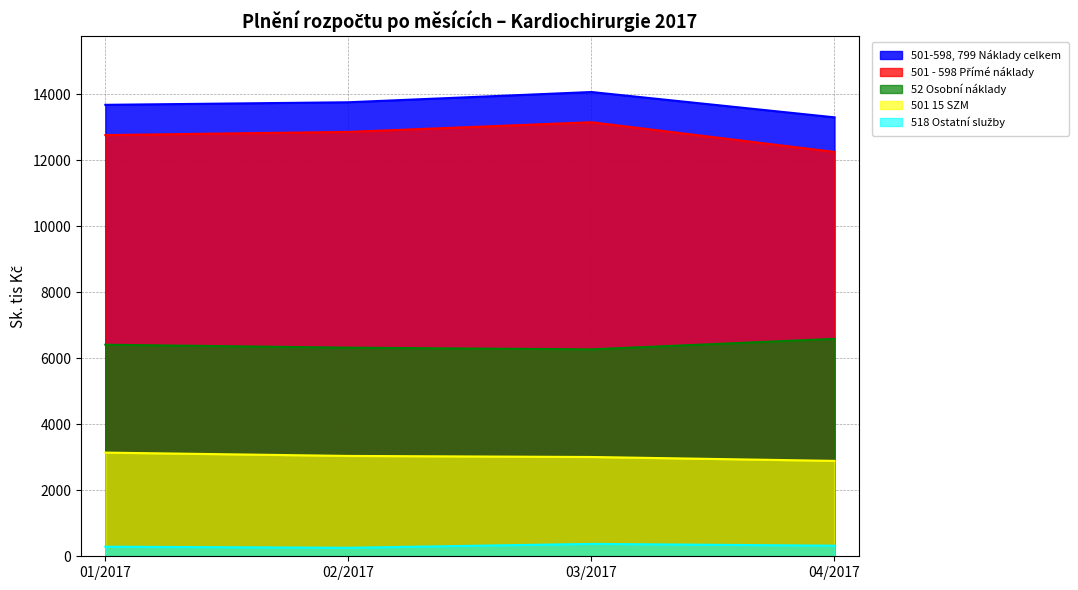

What is the label of the 2nd point from the right?

03/2017